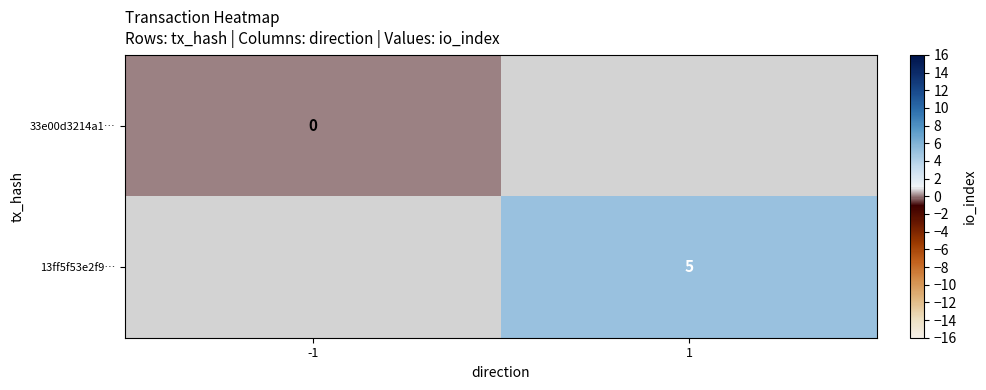

True or false: 13ff5f53e2f9… has a value of 1 at 1.

False